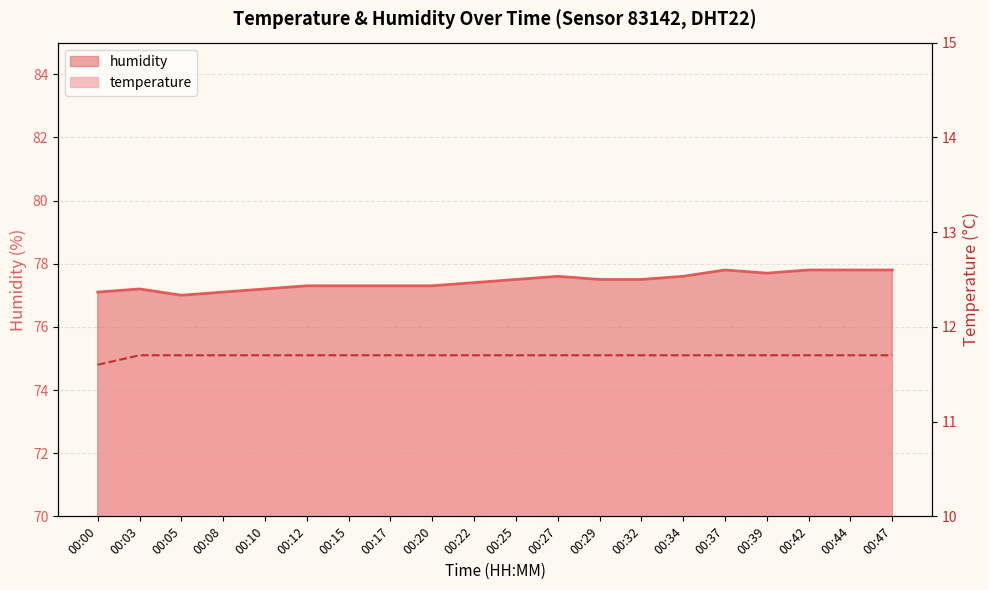

What is the value of the humidity point at the 18th from the left?

77.8